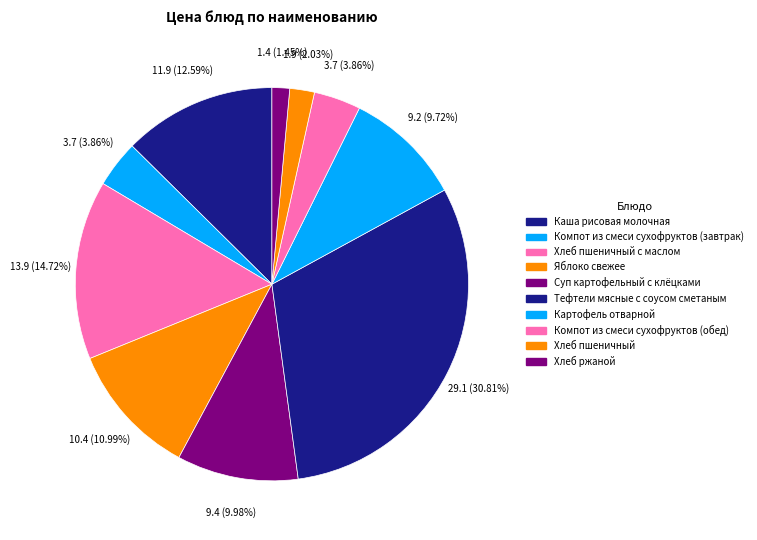

Which category has the biggest portion of the pie?

Тефтели мясные с соусом сметаным